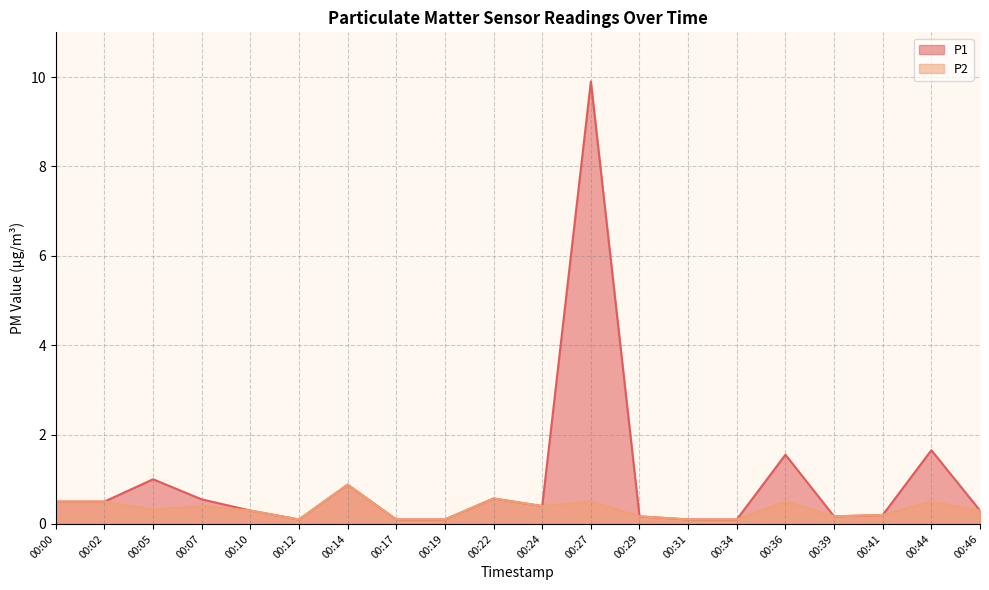

What is the value of the P2 point at the 10th from the left?

0.6